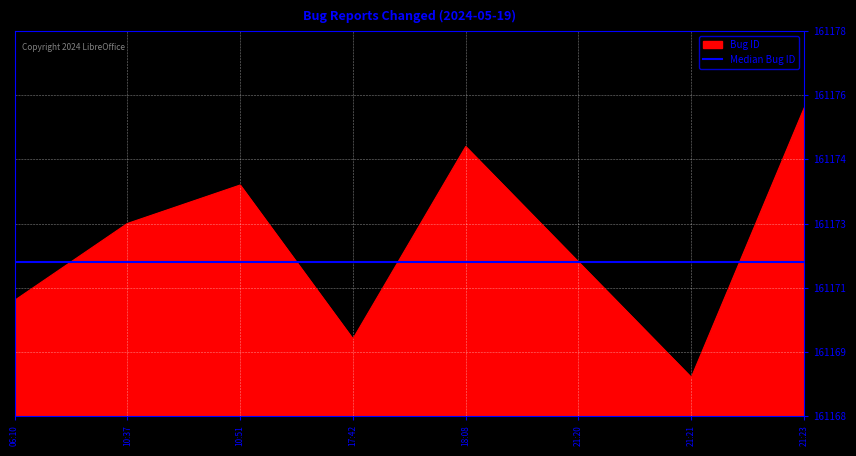

True or false: the data shows 161173 at 10:37.

True